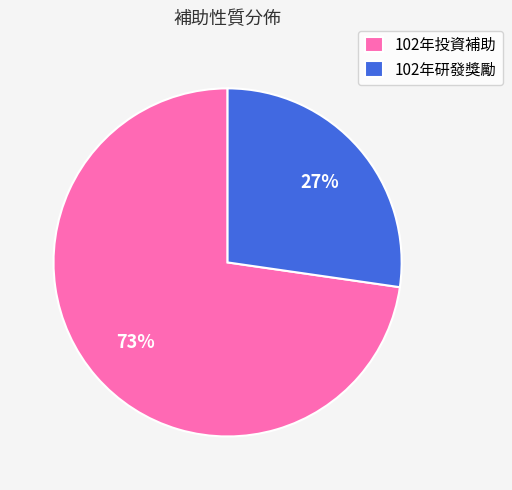

Rank the categories by value from highest to lowest.

102年投資補助, 102年研發獎勵